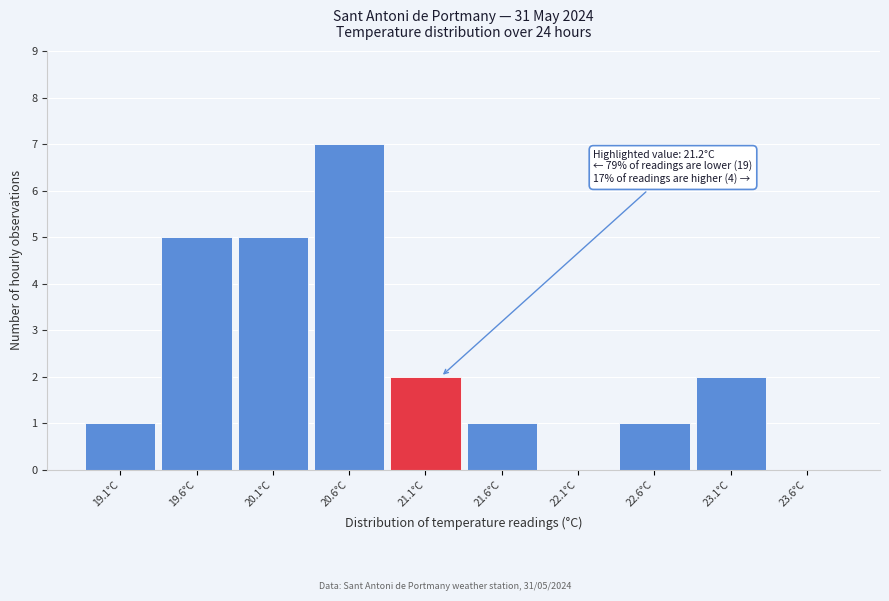

Which range on the x-axis has the tallest bar?

20.35 to 20.85